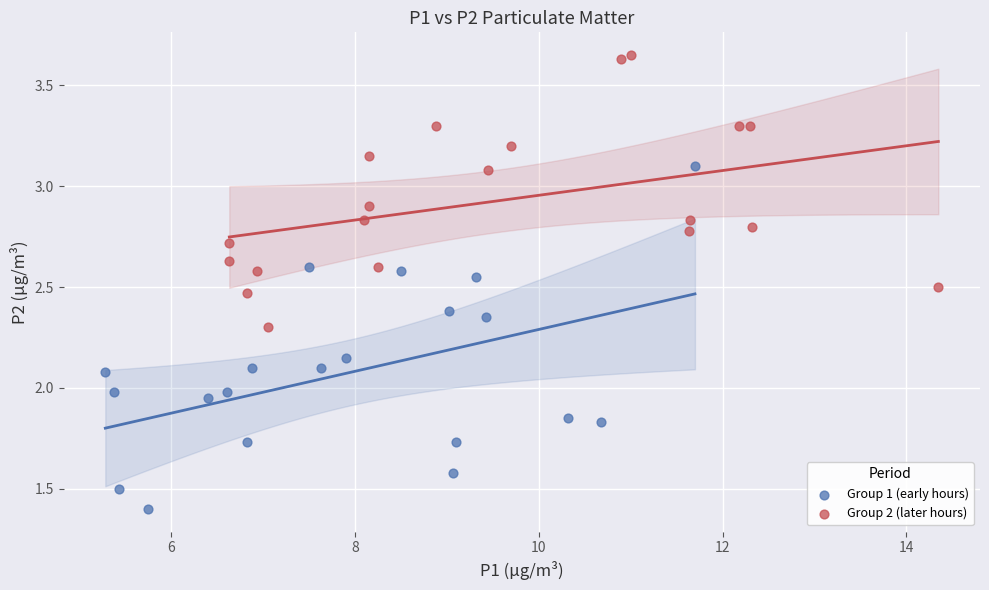

Which series contains the highest Y value?

Group 2 (later hours)